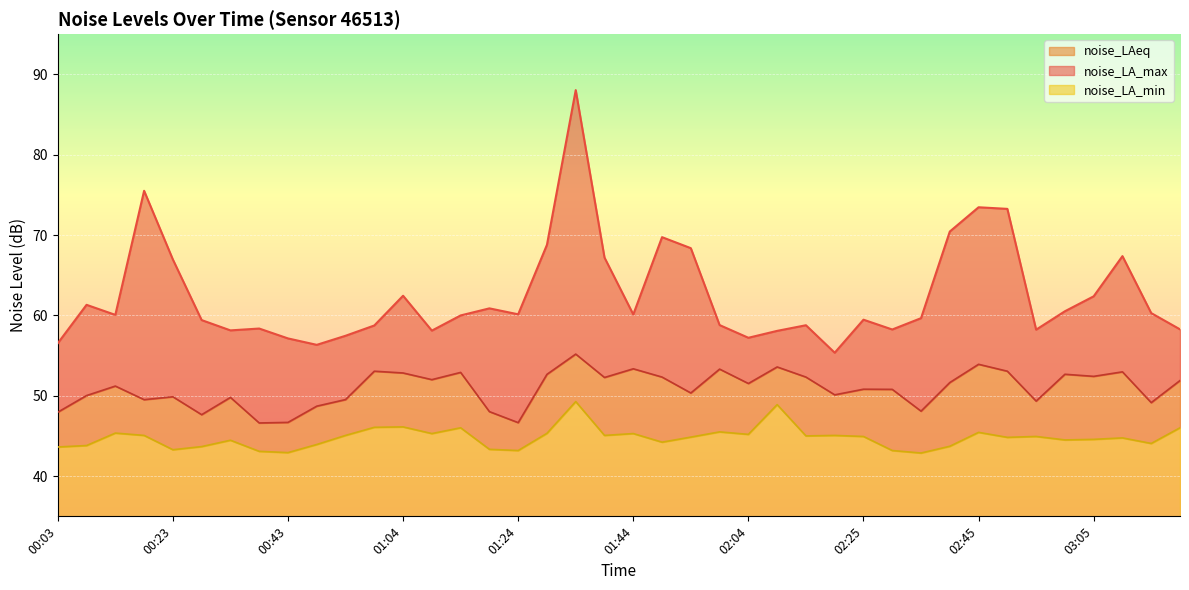

Between 00:38 and 00:48, which is larger?

00:38